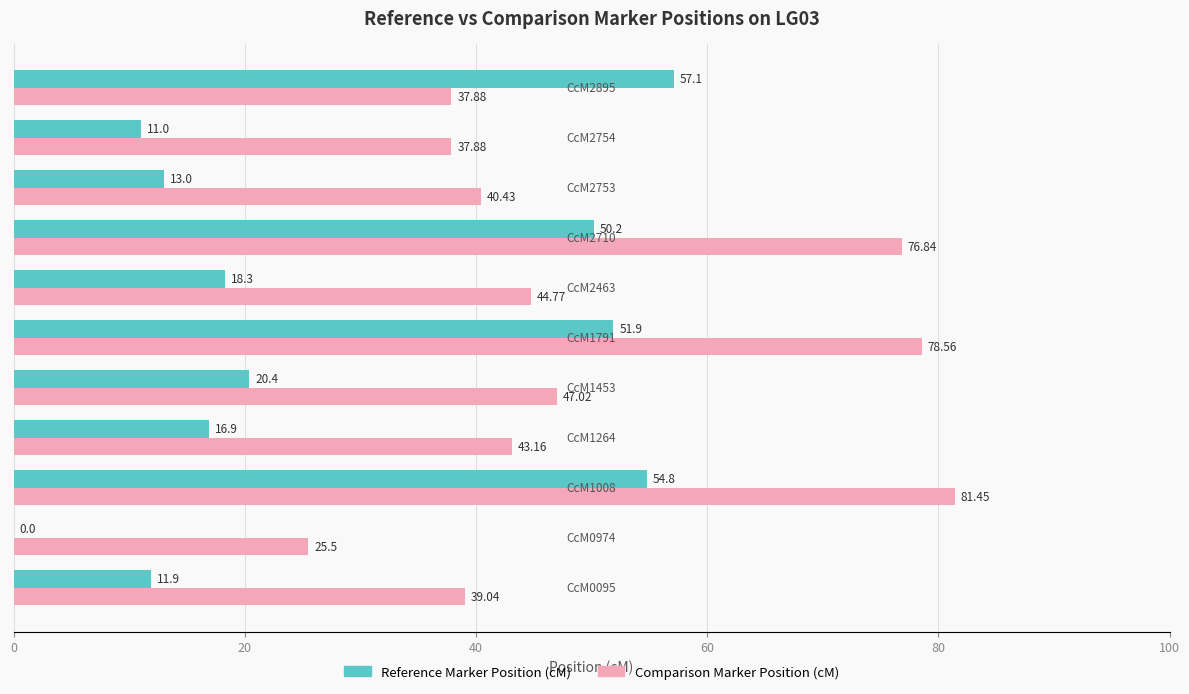

Which series has the largest range (max minus min)?

Reference Marker Position (cM)